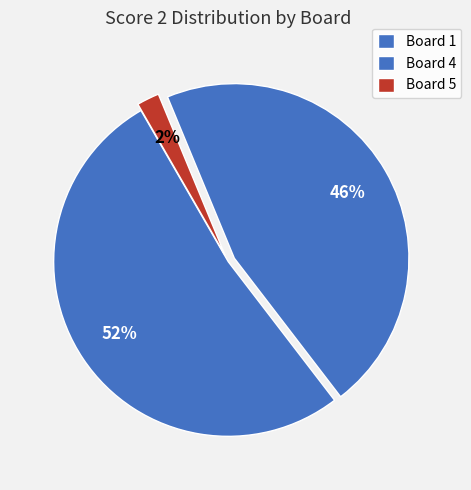

Rank the categories by value from lowest to highest.

Board 5, Board 4, Board 1